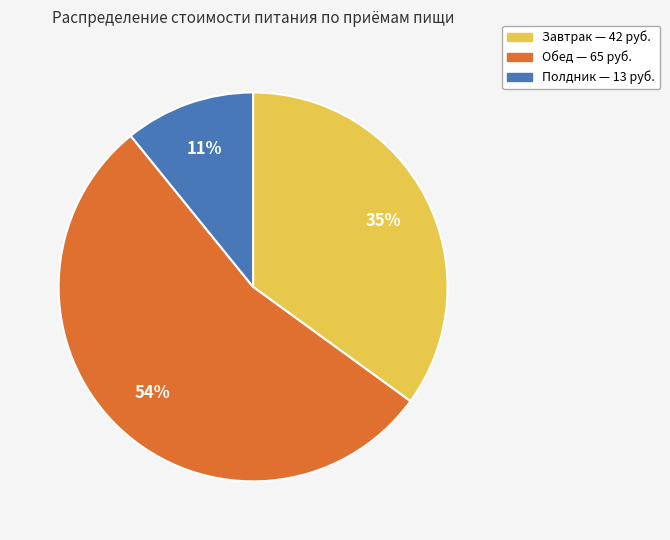

How many segments does this pie chart have?

3